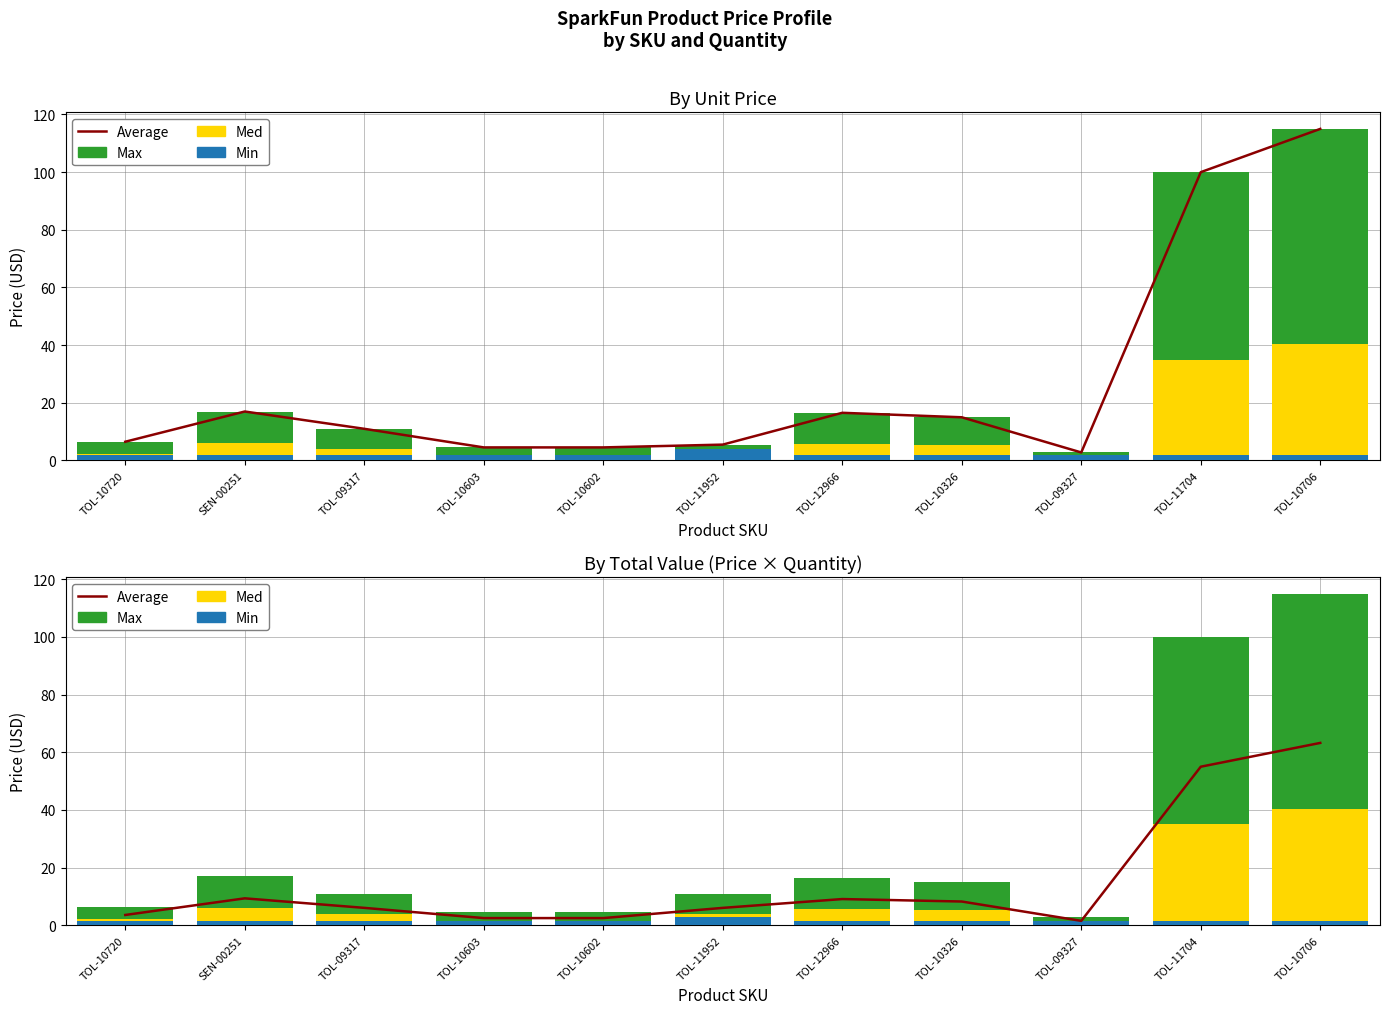

At TOL-10706, list the series in order from largest to smallest.

Max, Average, Med, Min